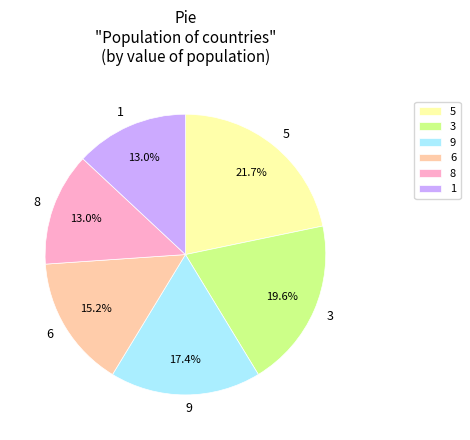

Do 9 and 3 together represent more than half of the pie?

No